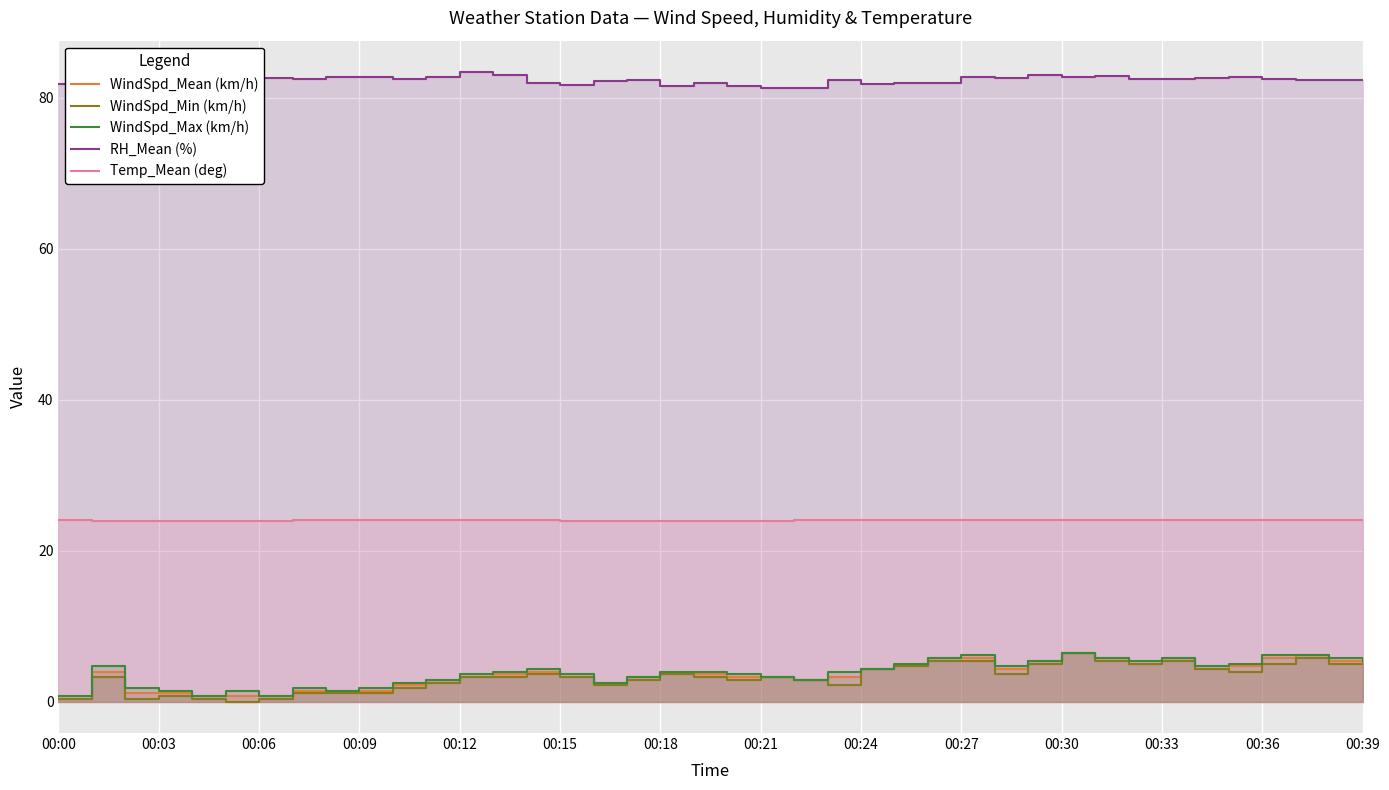

Count the number of categories in the chart.

40